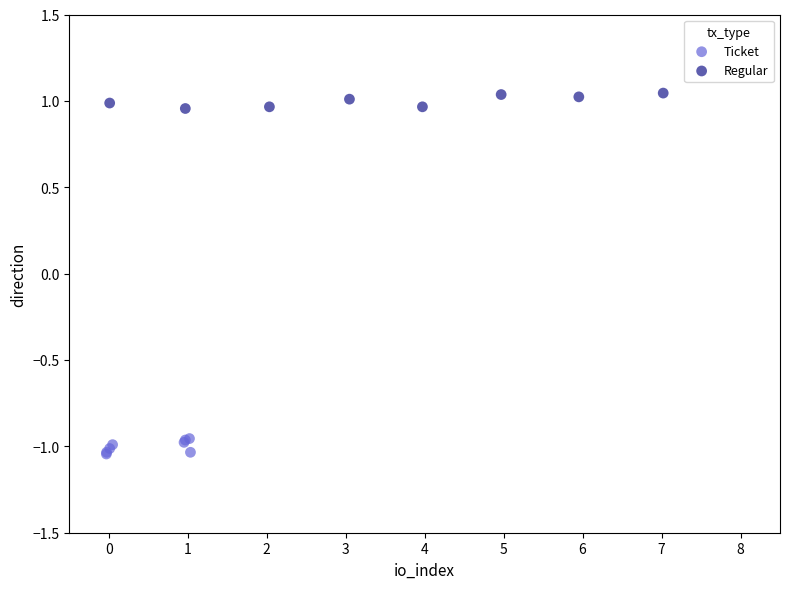

Which series contains the highest Y value?

Regular